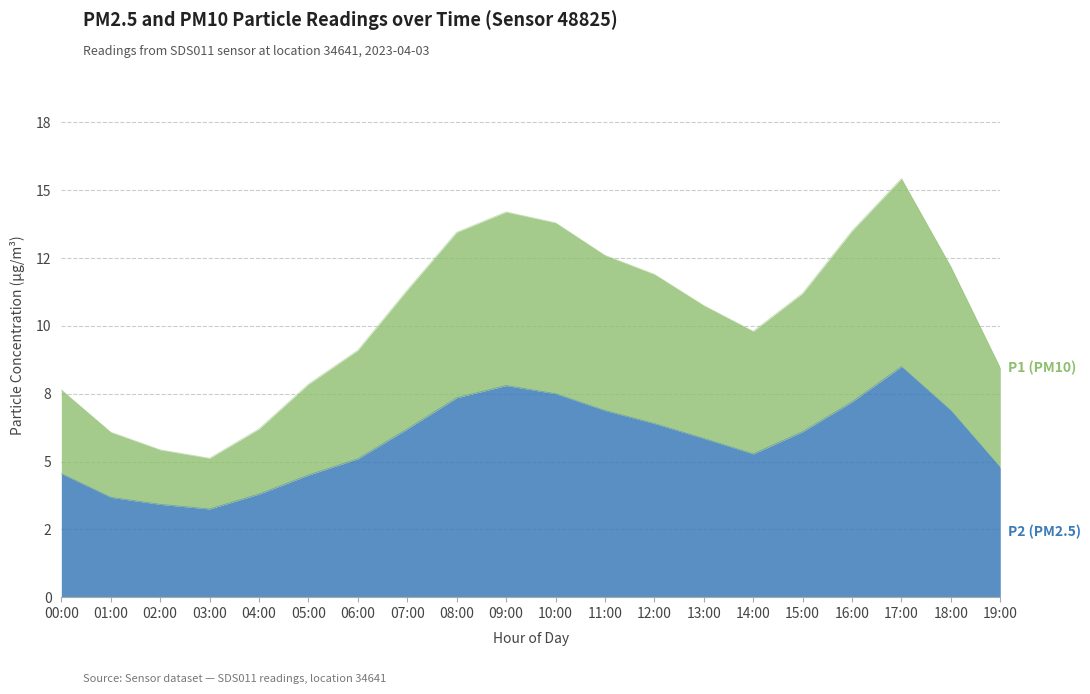

Which series has the largest total across all categories?

P1